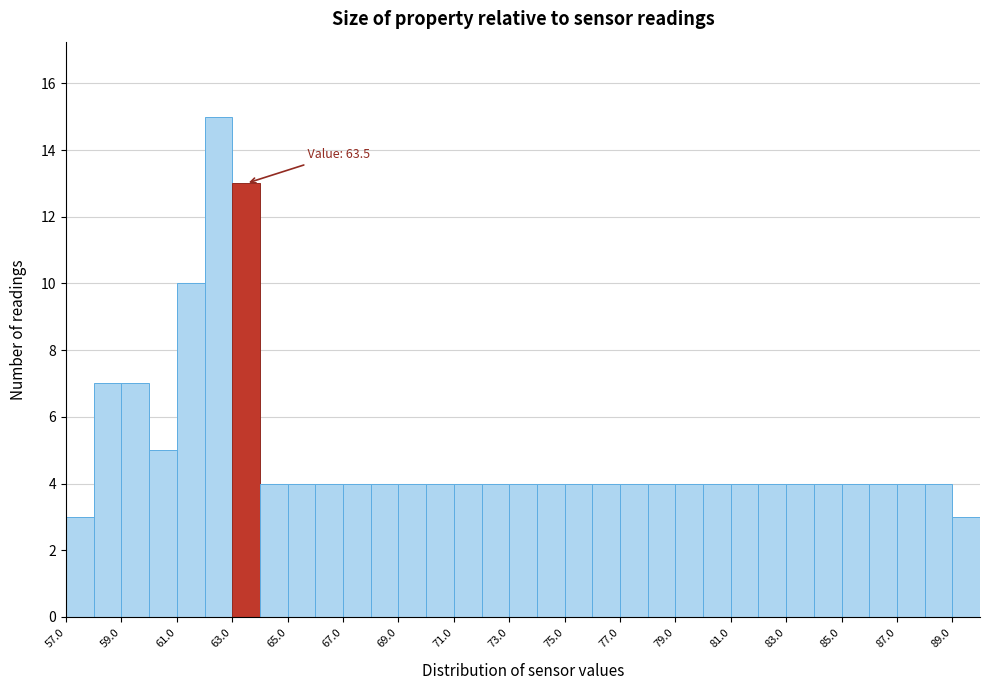

Over which range of the x-axis is the bar tallest?

62 to 63